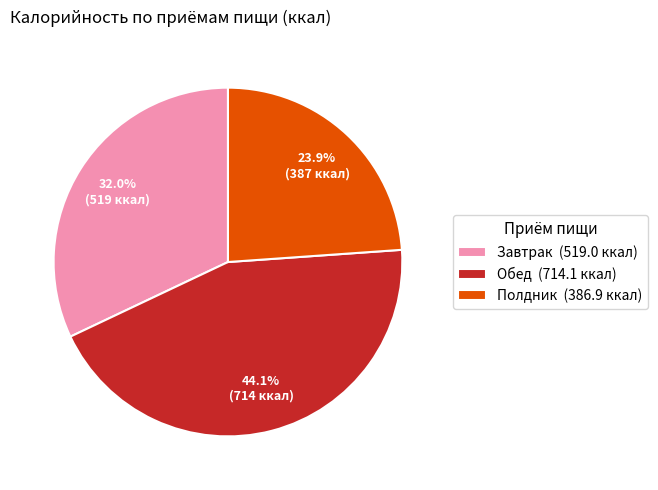

How many segments does this pie chart have?

3